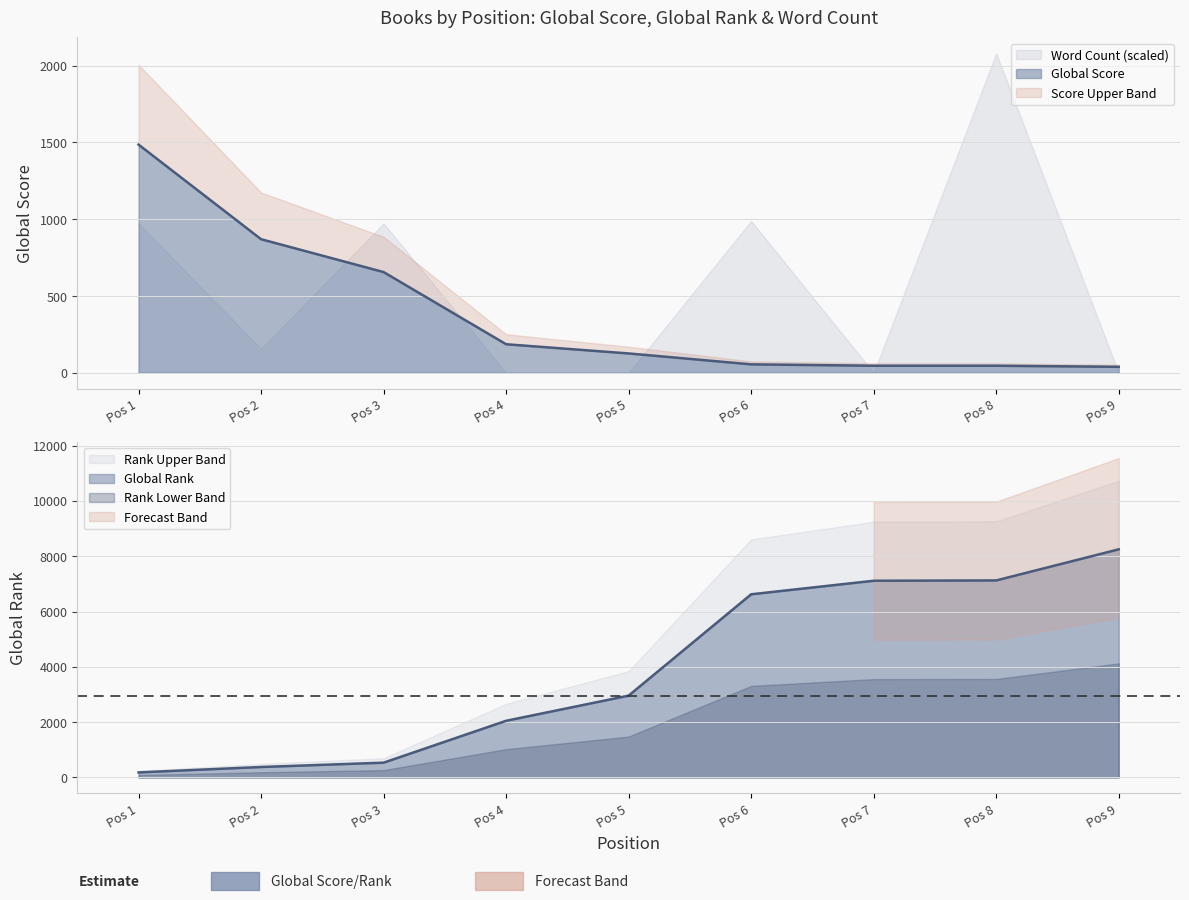

What is the maximum value for Global Score?

1486